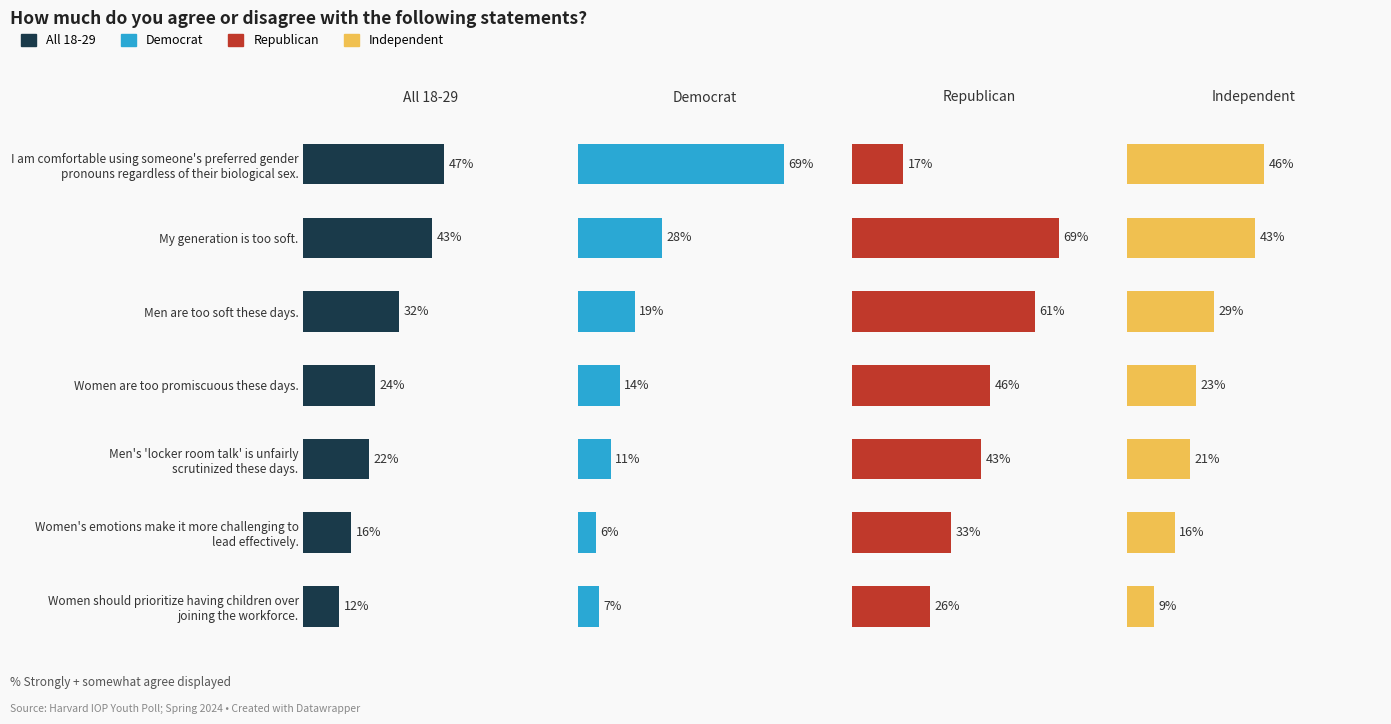

How many data points in Republican are less than 43?

3